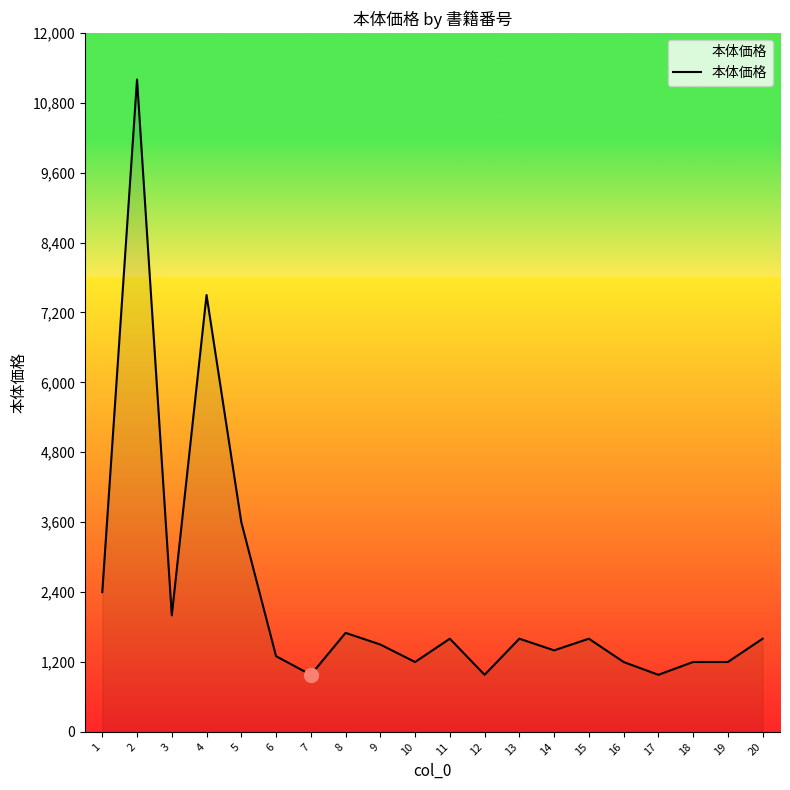

The value at 20 is 640. True or false?

False